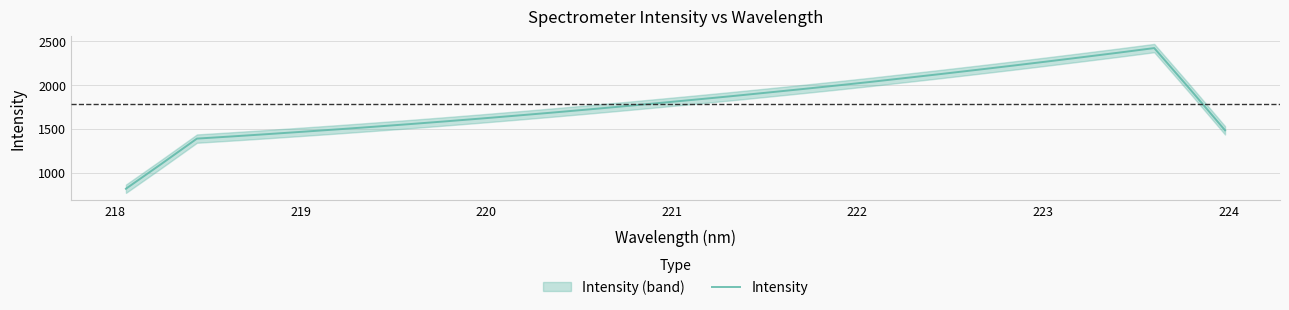

What is the value of the 9th point from the left?

1556.0